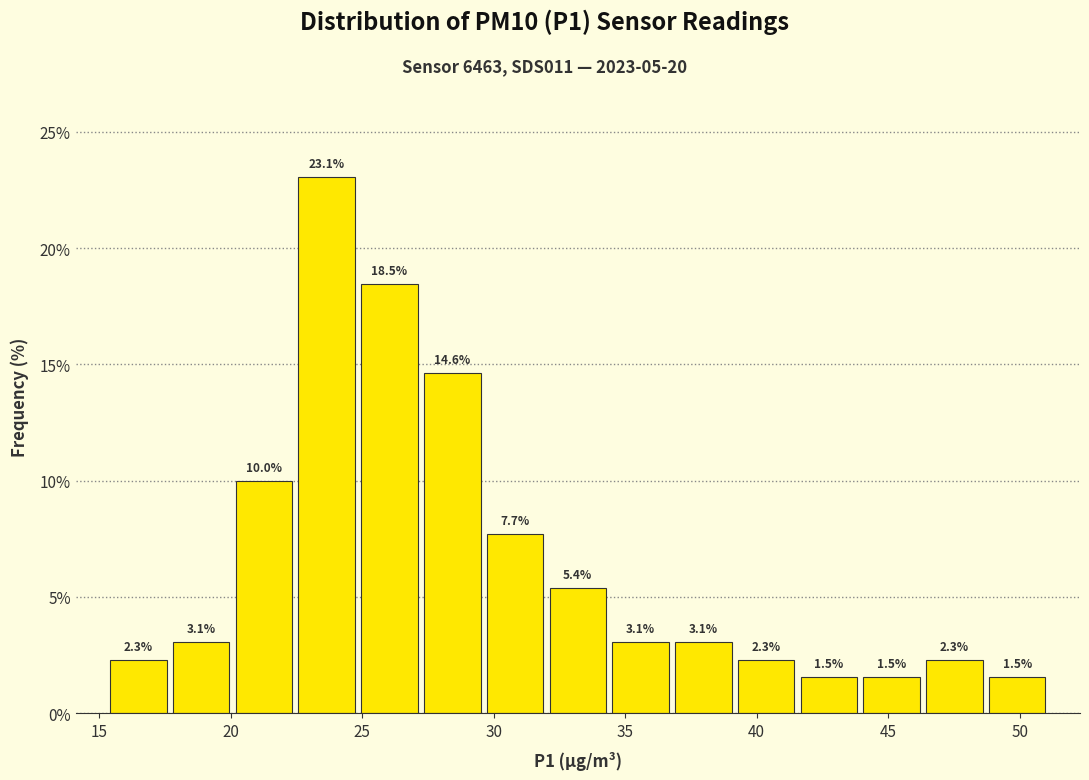

Reading left to right, transcribe this chart: for each bar, give the range it covers on the x-axis and its height. The bar edges are not printed on the chart, so give them approximately, as read against the axis.

15.5 to 17.5: 2.3
17.5 to 20.0: 3.1
20.0 to 22.5: 10.0
22.5 to 25.0: 23.1
25.0 to 27.0: 18.5
27.0 to 29.5: 14.6
29.5 to 32.0: 7.7
32.0 to 34.5: 5.4
34.5 to 37.0: 3.1
37.0 to 39.0: 3.1
39.0 to 41.5: 2.3
41.5 to 44.0: 1.5
44.0 to 46.5: 1.5
46.5 to 48.5: 2.3
48.5 to 51.0: 1.5